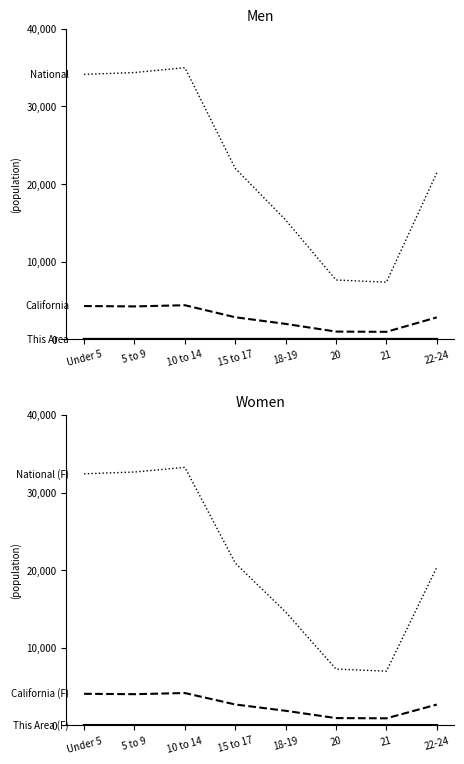

At which category does California (F) reach its first local peak?

10 to 14